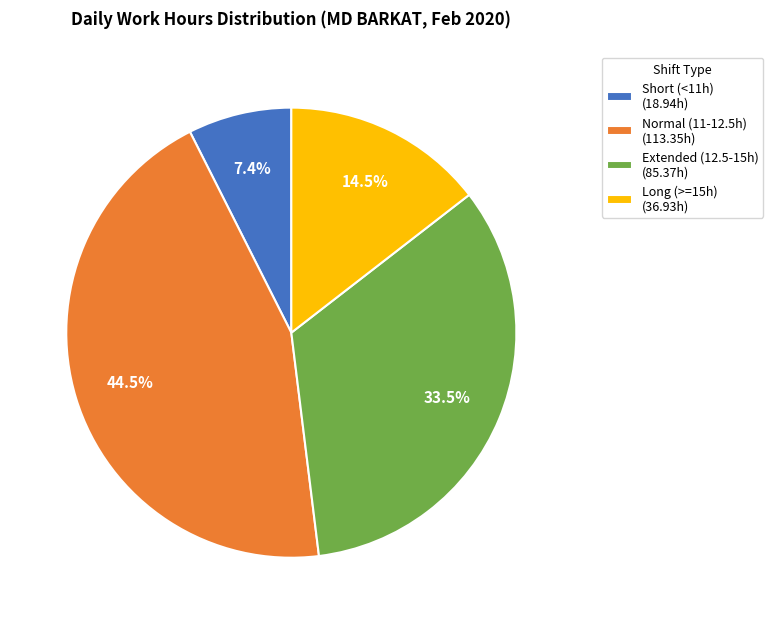

What is the ratio of the value at Normal (11-12.5h) (113.35h) to the value at Long (>=15h) (36.93h)?

3.1